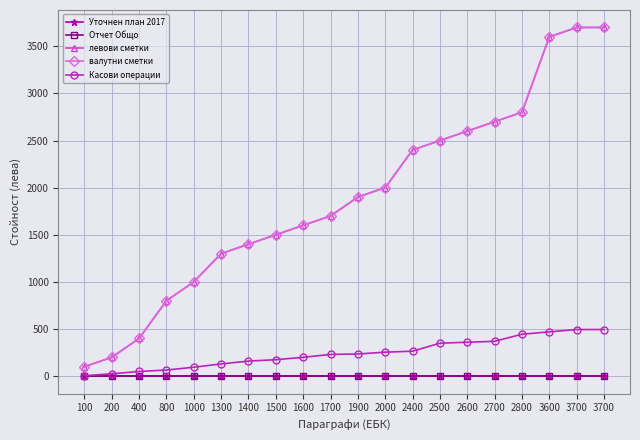

True or false: валутни сметки and Отчет Общо cross at least once.

False